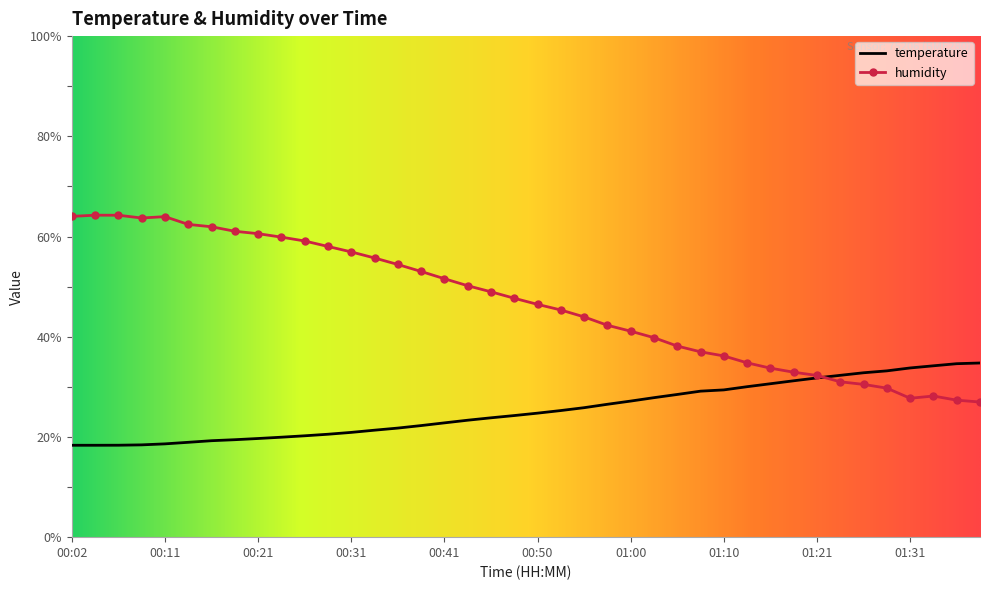

Which series has the largest total across all categories?

humidity